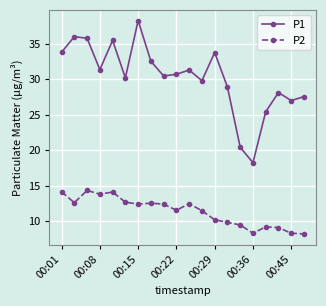

Rank the series by their maximum value, from lowest to highest.

P2, P1